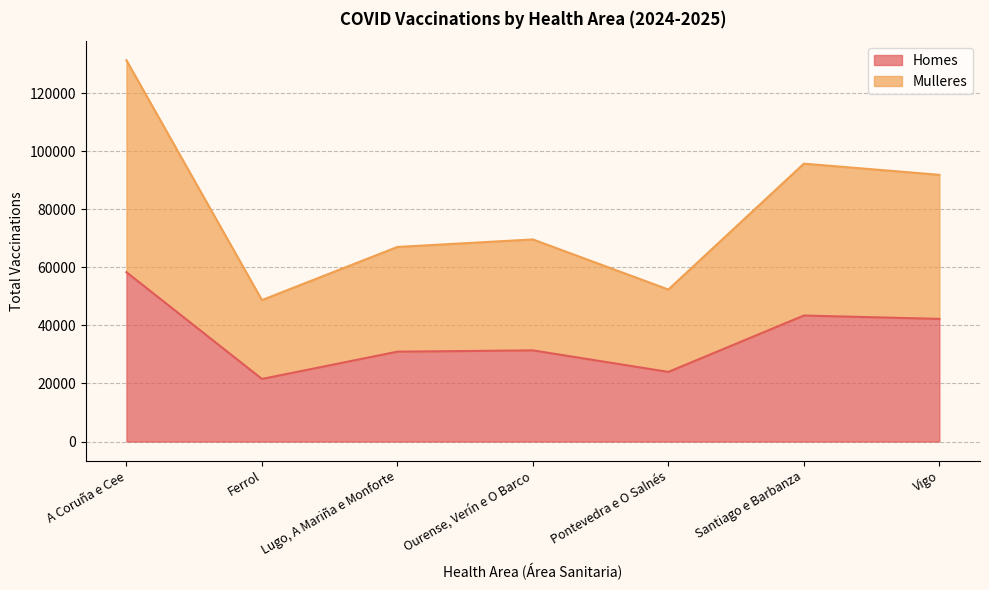

True or false: Homes and Mulleres intersect in this chart.

False